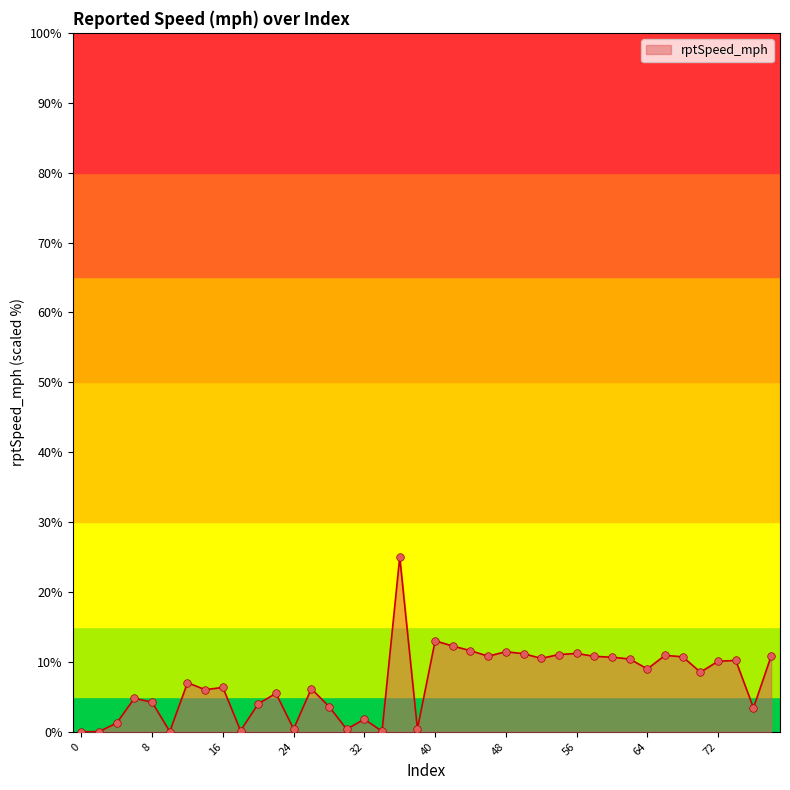

Which has a higher value, 24 or 58?

58